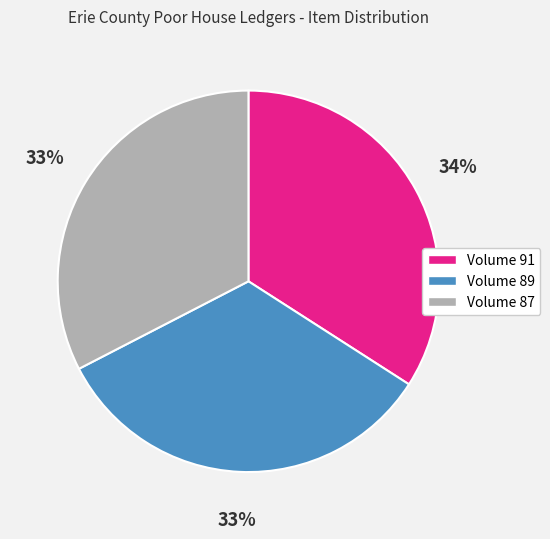

Is the sum of Volume 91 and Volume 87 greater than half?

Yes